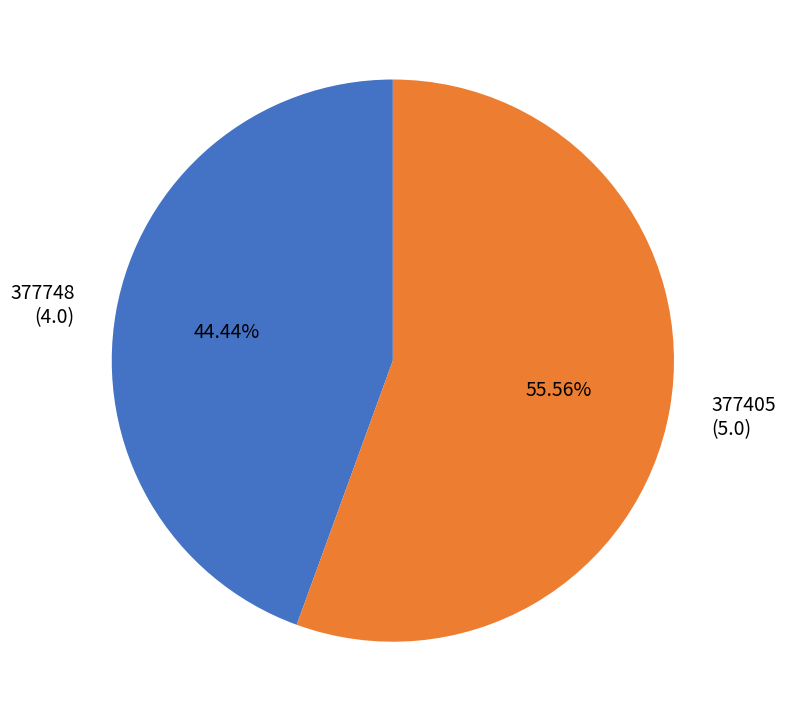

Combined, do 377405 and 377748 account for over 50%?

Yes